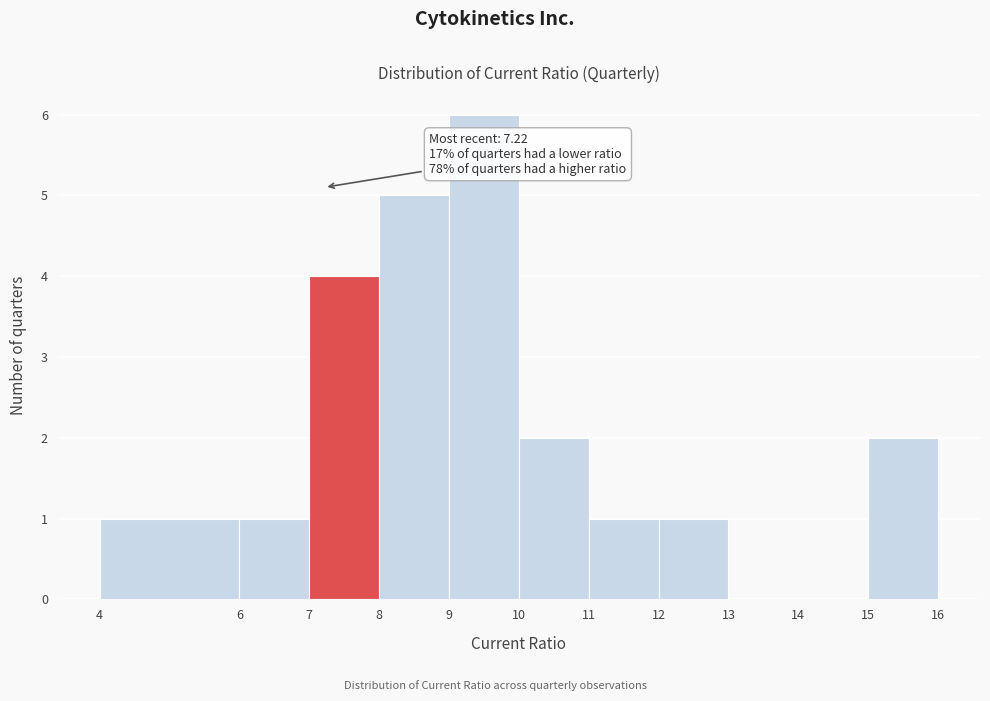

Which range on the x-axis has the tallest bar?

9 to 10